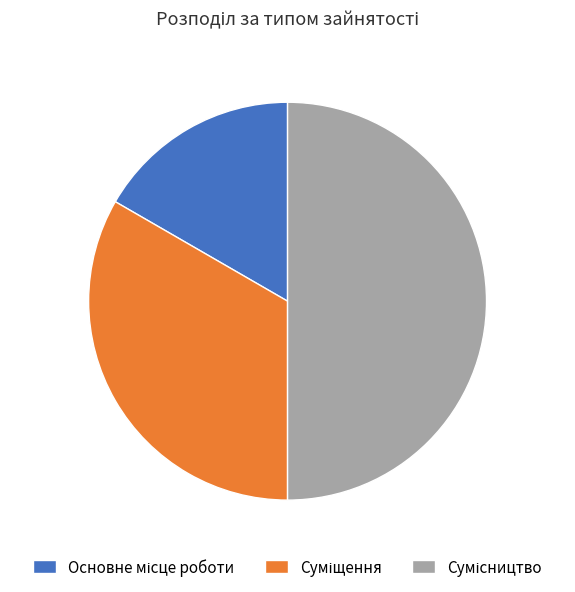

Count the number of slices in the pie.

3